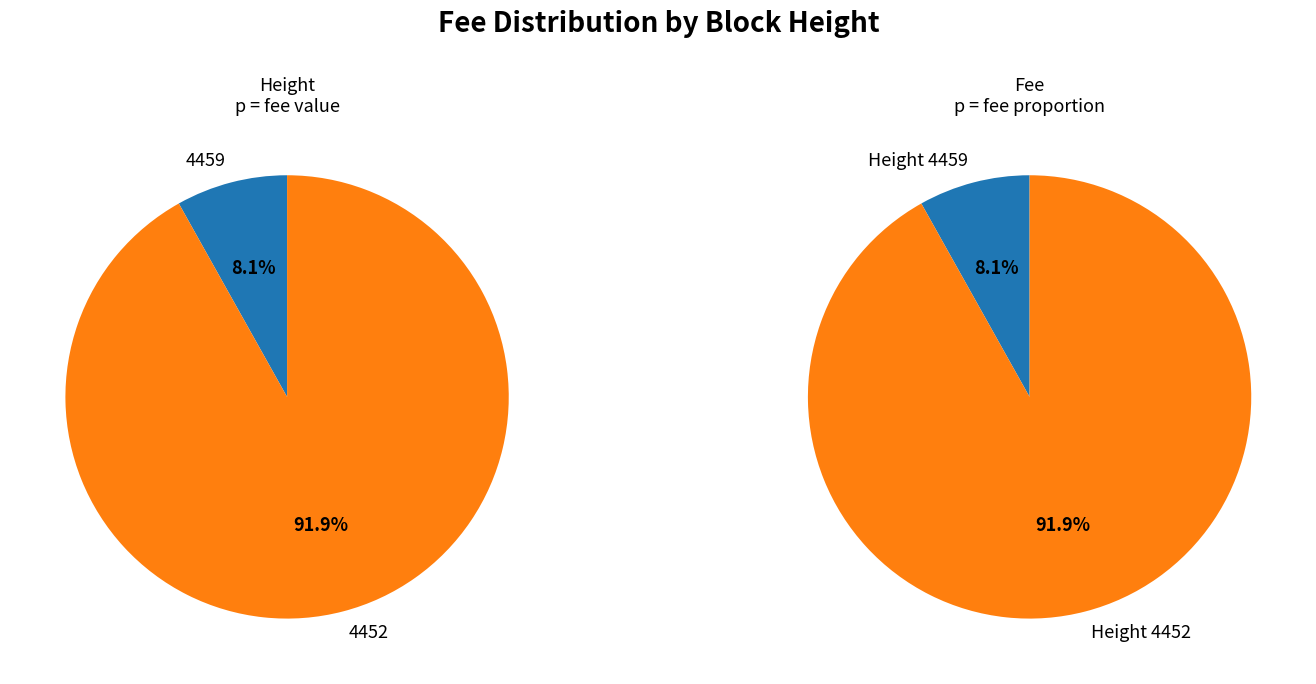

Is there any slice that represents more than half of the pie?

Yes